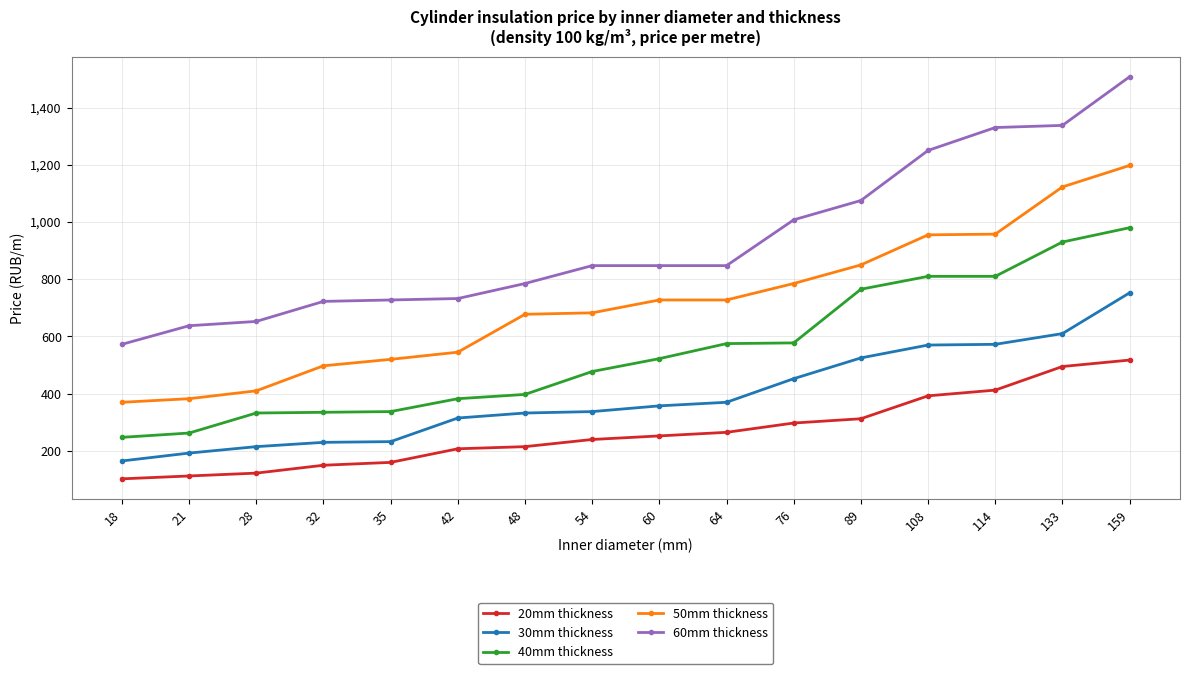

True or false: 20mm thickness and 40mm thickness cross at least once.

False